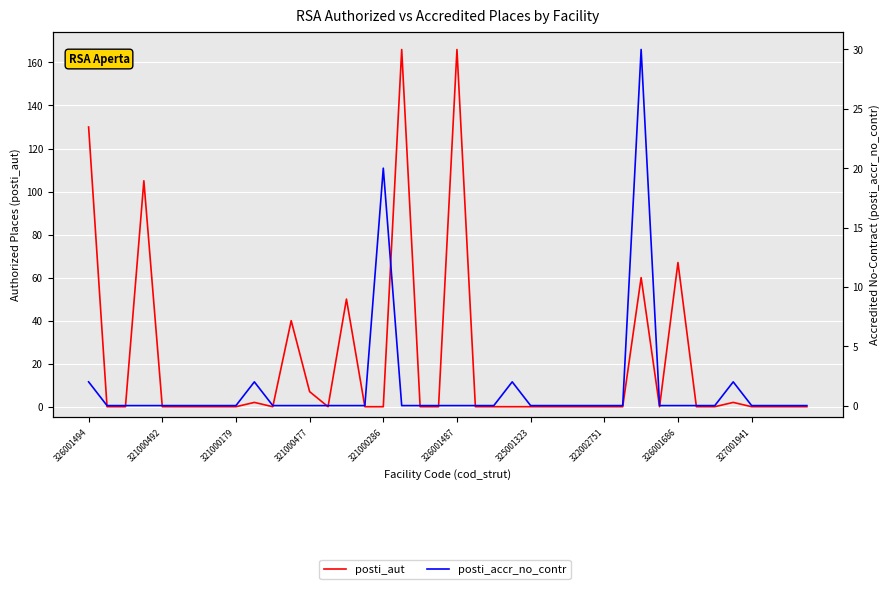

How many interior local peaks does the posti_accr_no_contr series have?

5